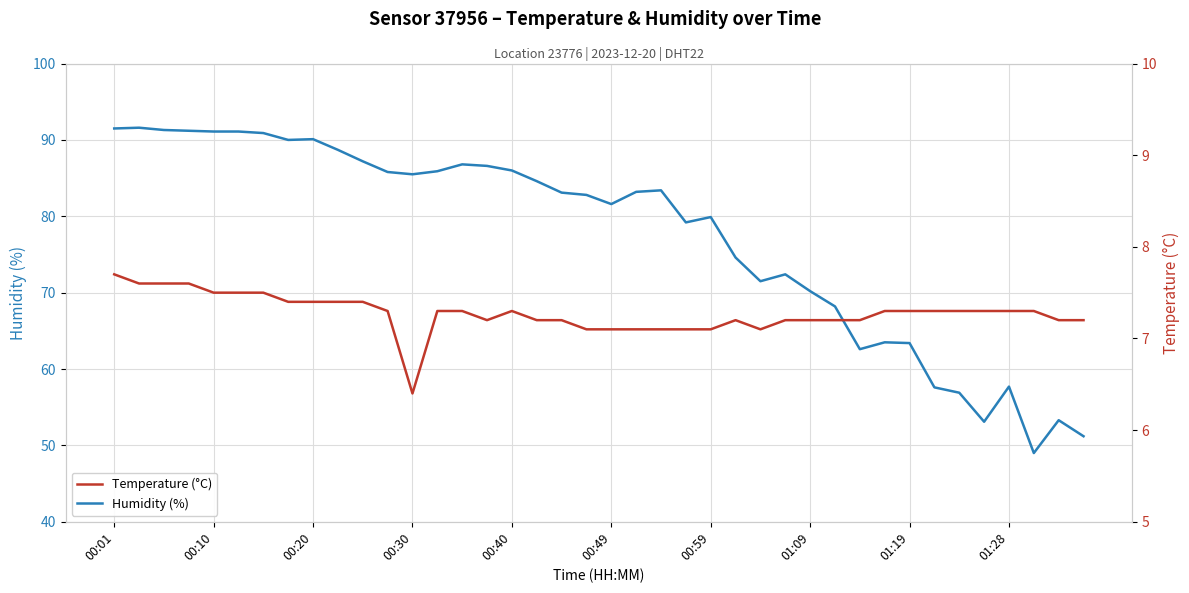

What is the lowest value of the Humidity (%) series?

49.0